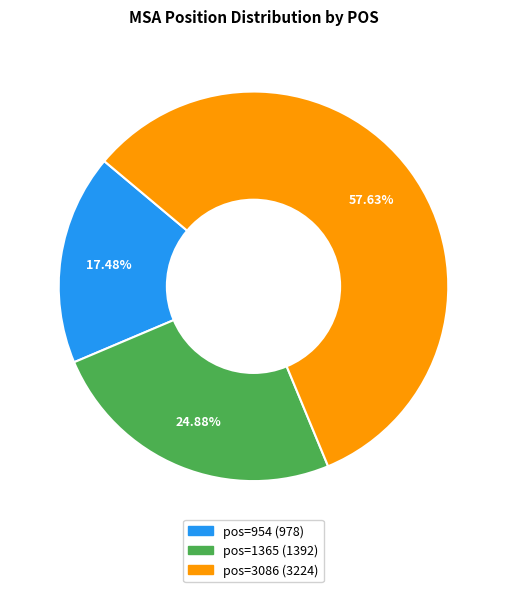

Is there any slice that represents more than half of the pie?

Yes